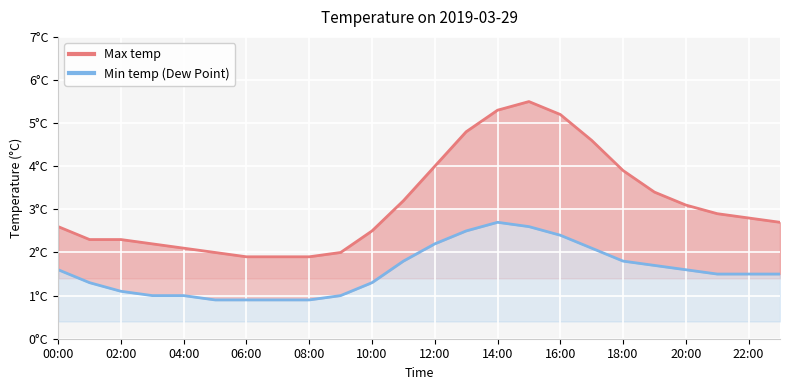

Where is the first local maximum for Min temp (Dew Point)?

14:00